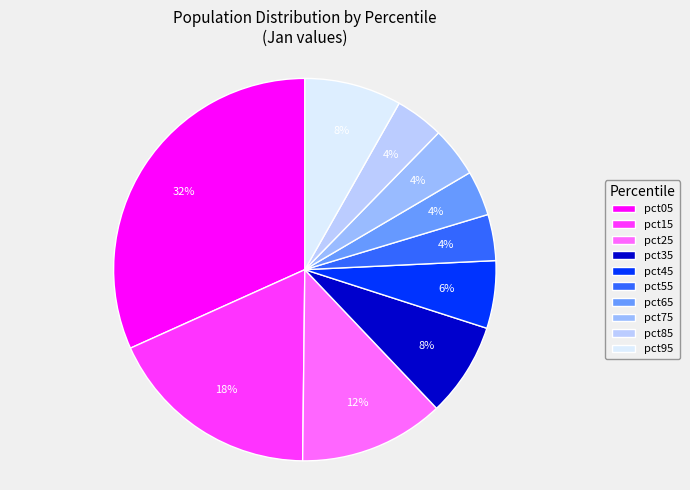

Which category has the smallest portion of the pie?

pct65